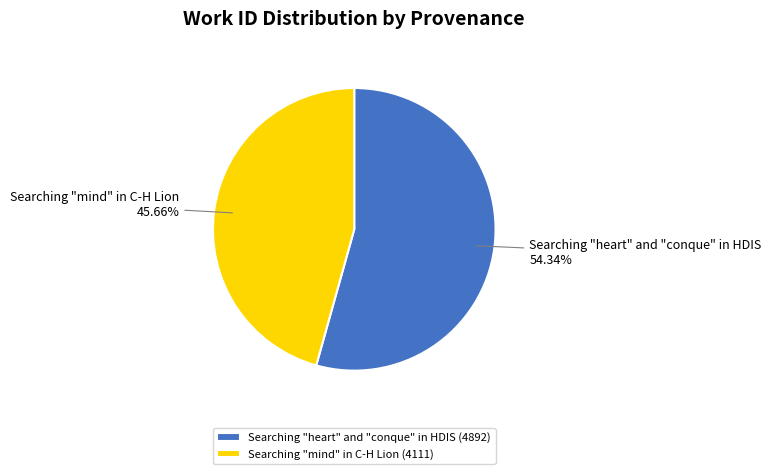

Which has a higher value, Searching "mind" in C-H Lion or Searching "heart" and "conque" in HDIS?

Searching "heart" and "conque" in HDIS